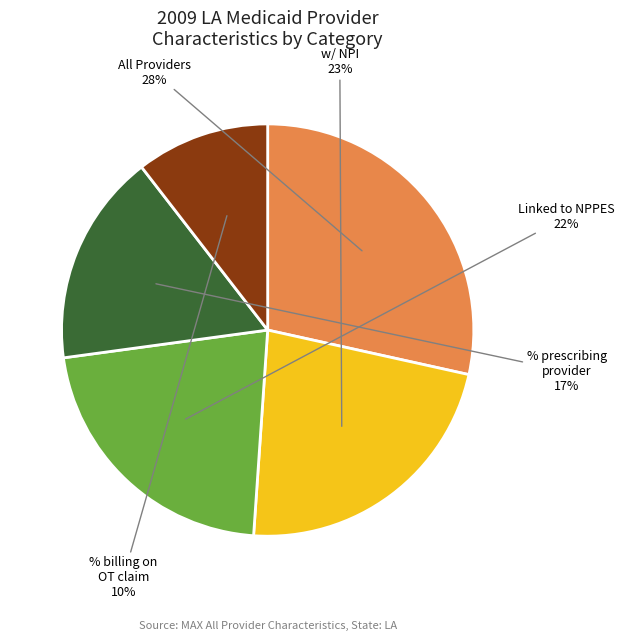

Does any single category account for the majority?

No